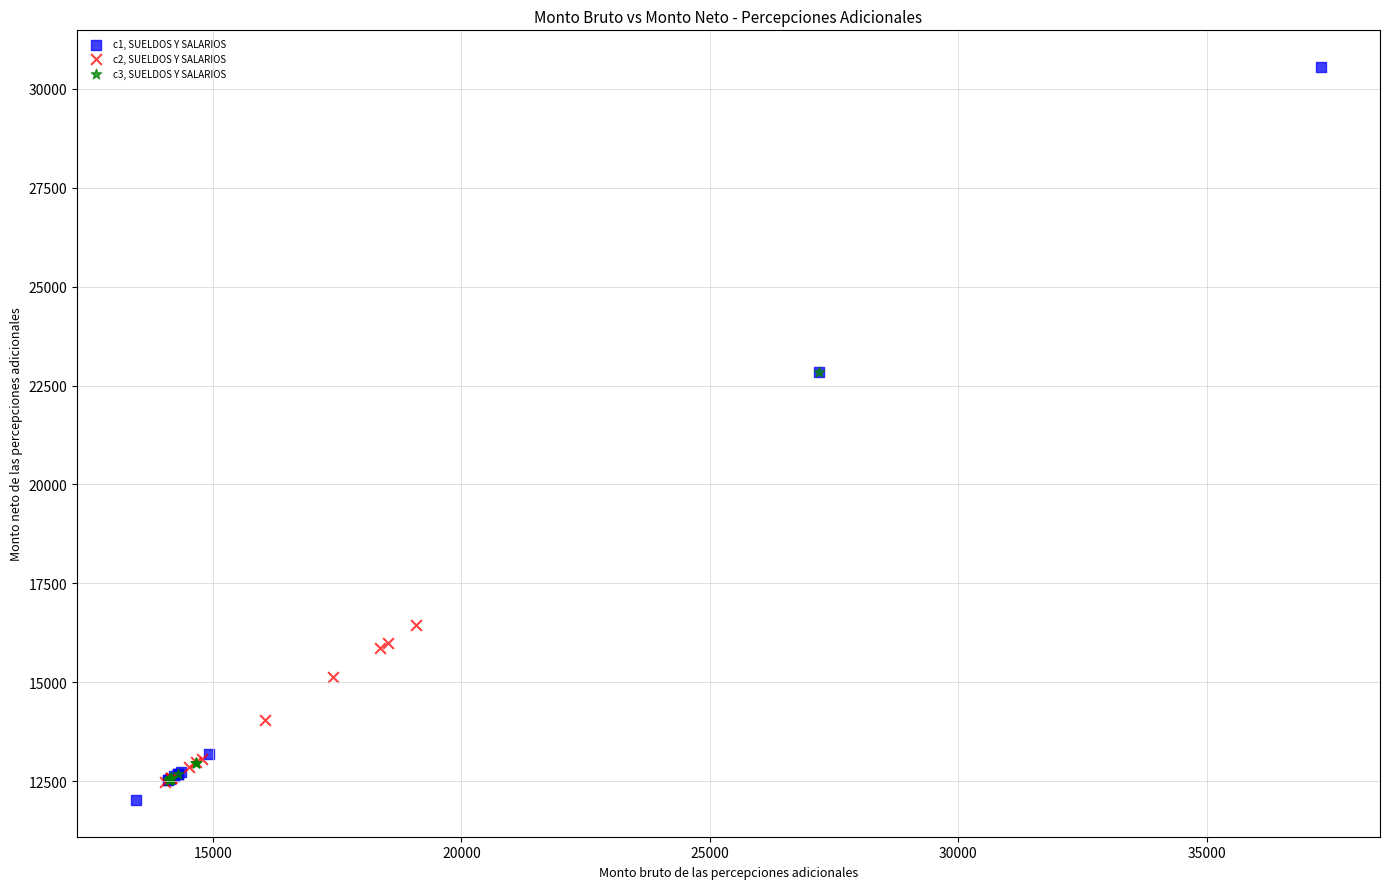

Which series contains the highest Y value?

c1, SUELDOS Y SALARIOS